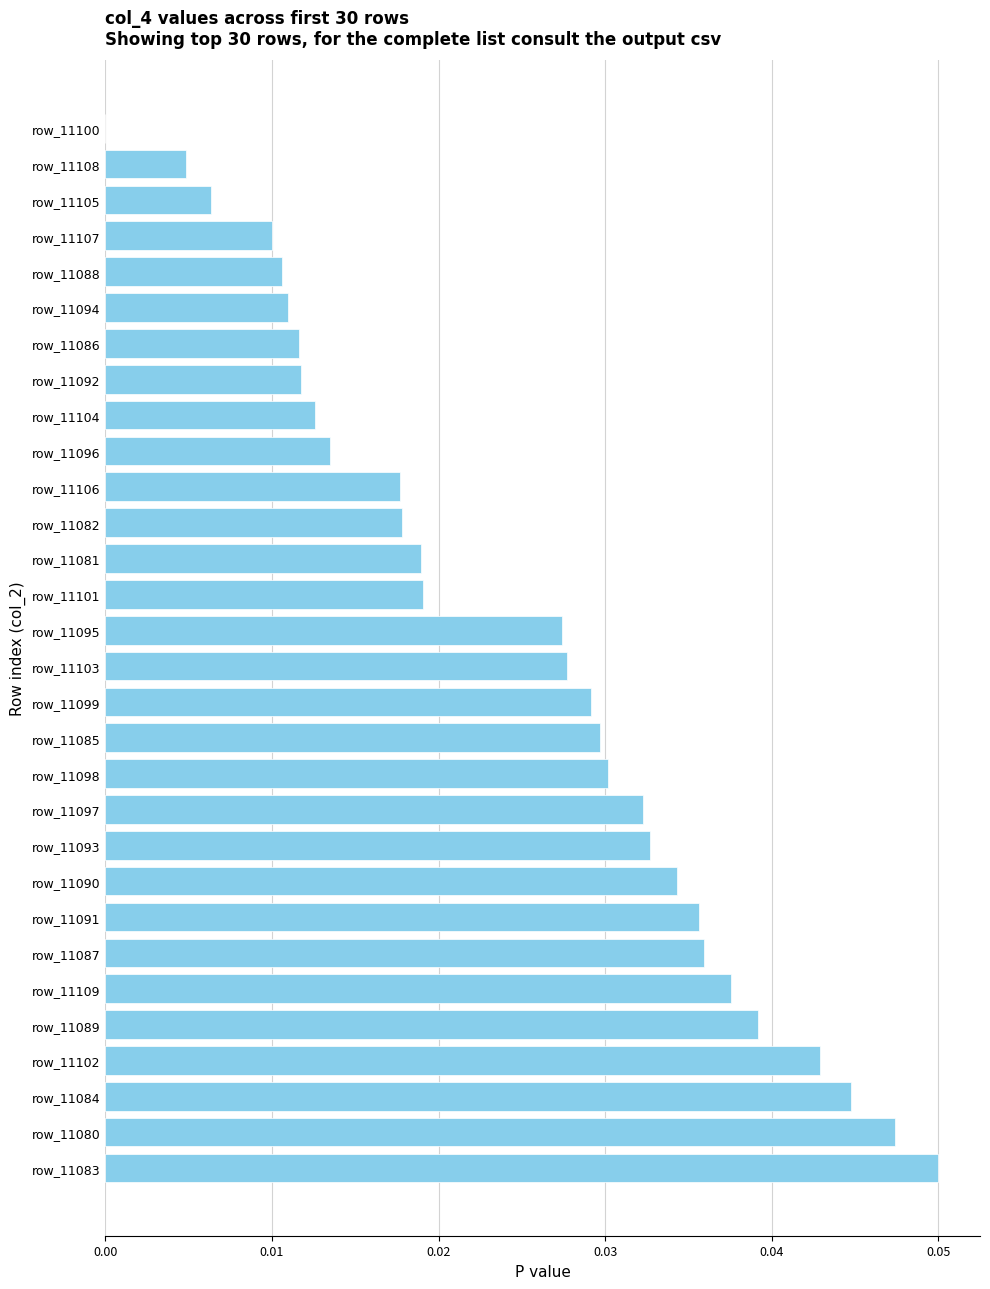

The value at row_11090 is 0.1. True or false?

False